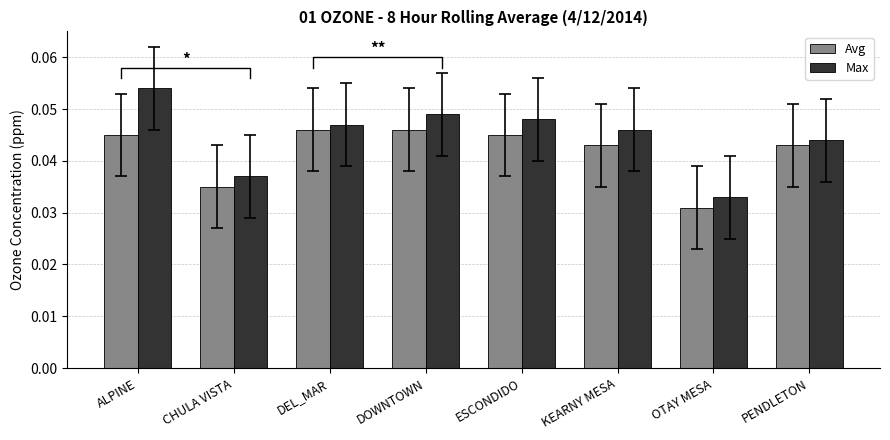

What is the sum of all Max values?

0.4